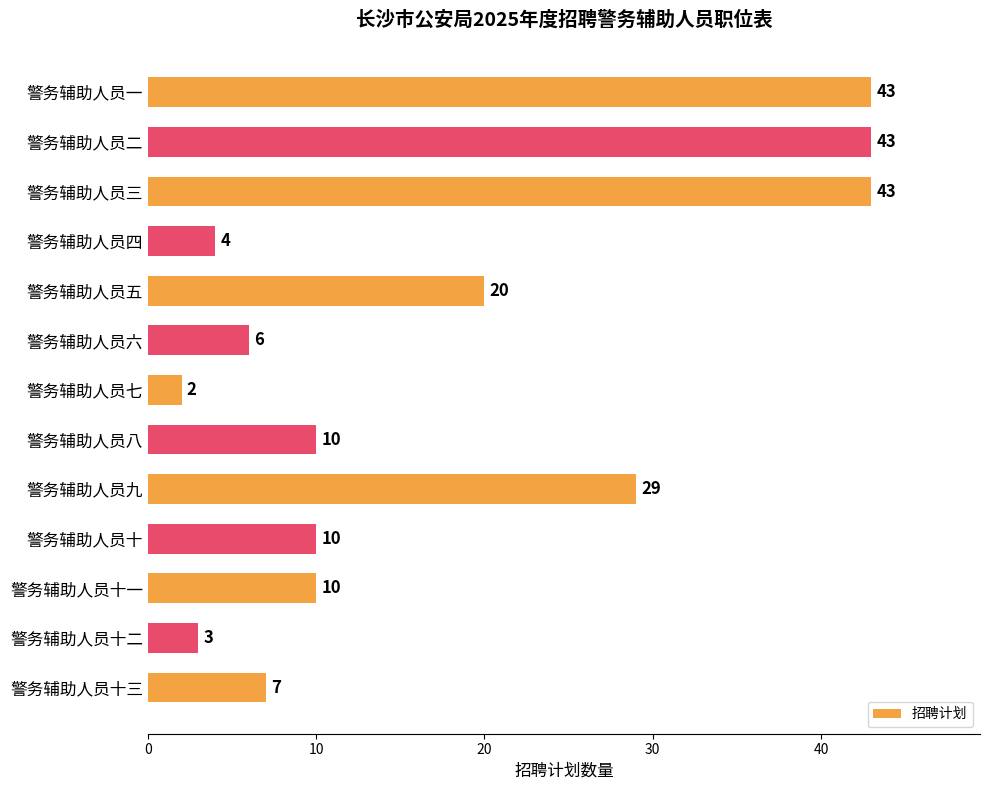

Approximately how many times larger is the value at 警务辅助人员七 compared to 警务辅助人员四?

0.5